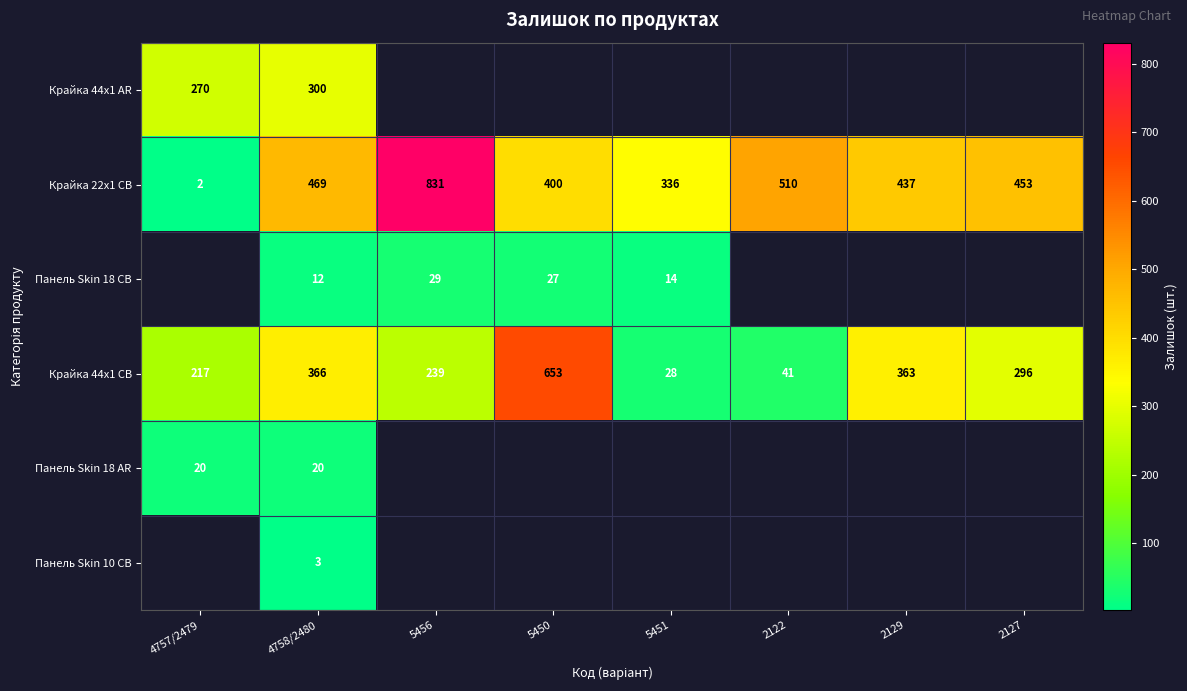

The Крайка 44x1 CB series shows 239 at 5456. True or false?

True